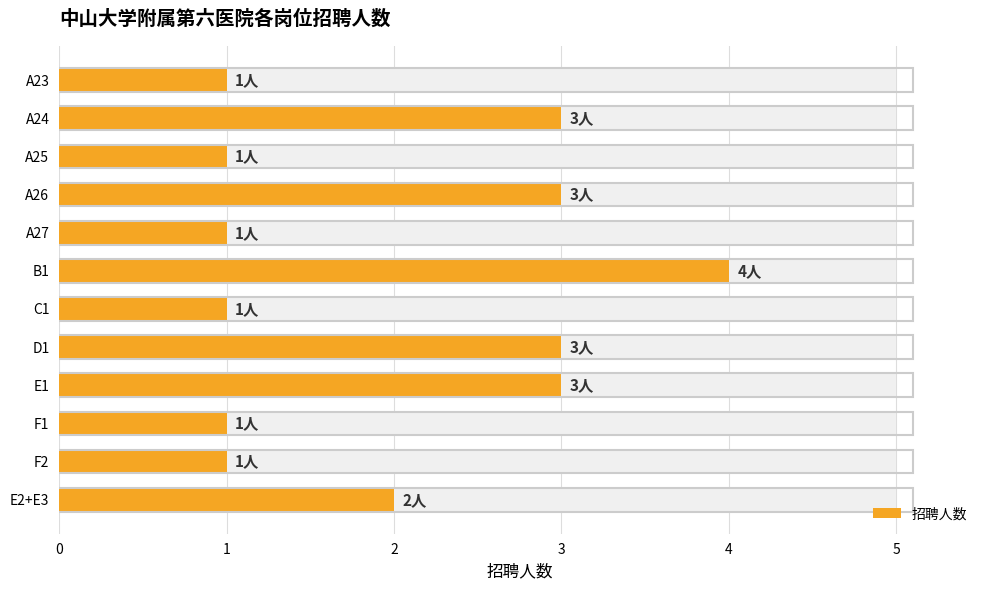

What is the change in value from A25 to D1?

+2